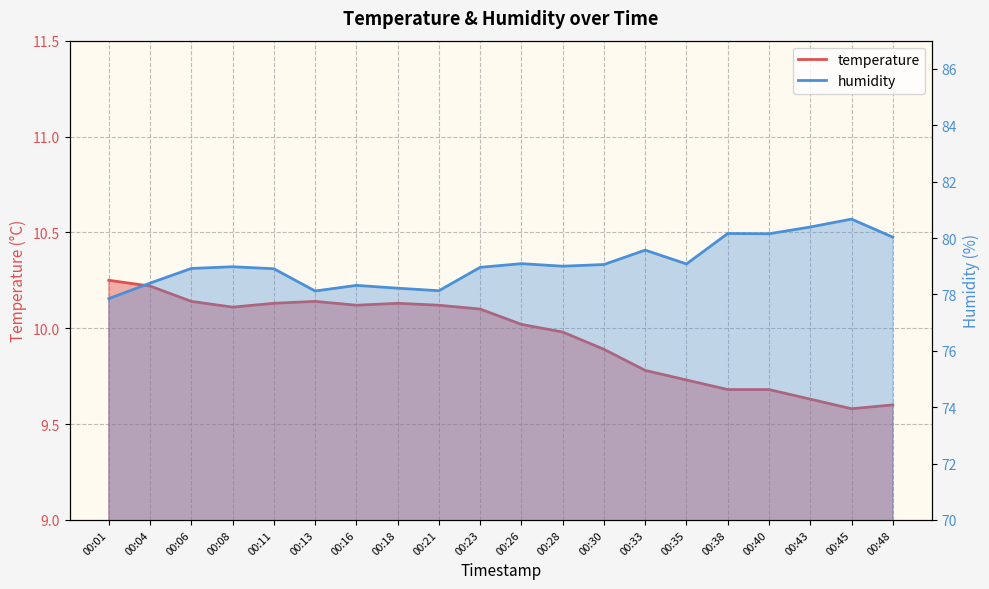

What is the value of the humidity point at the 18th from the left?

80.4